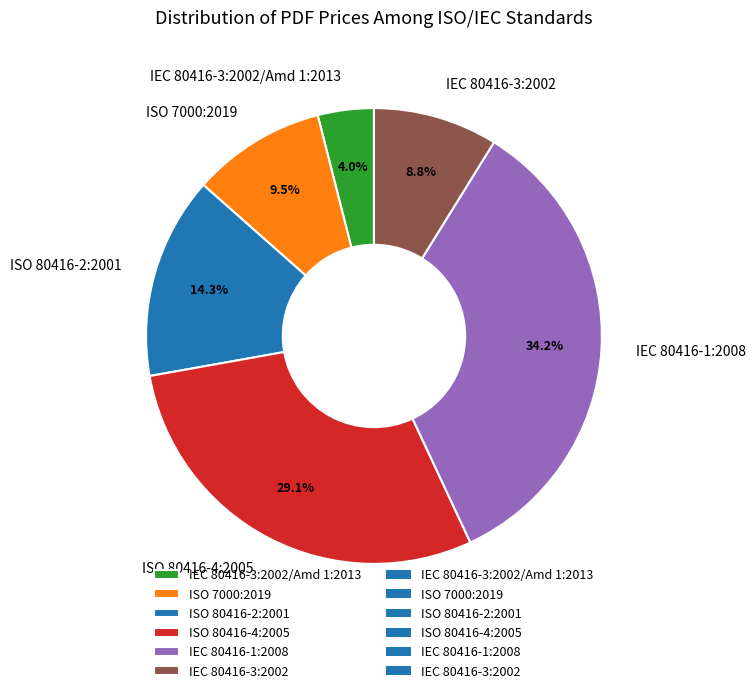

What is the largest slice in the pie chart?

IEC 80416-1:2008